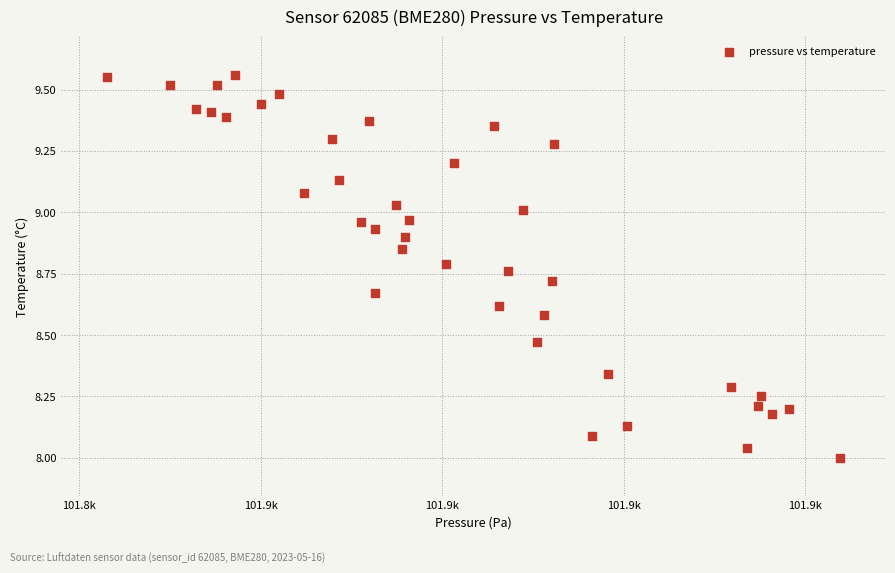

What is the range of X values (max minus min)?

40.4